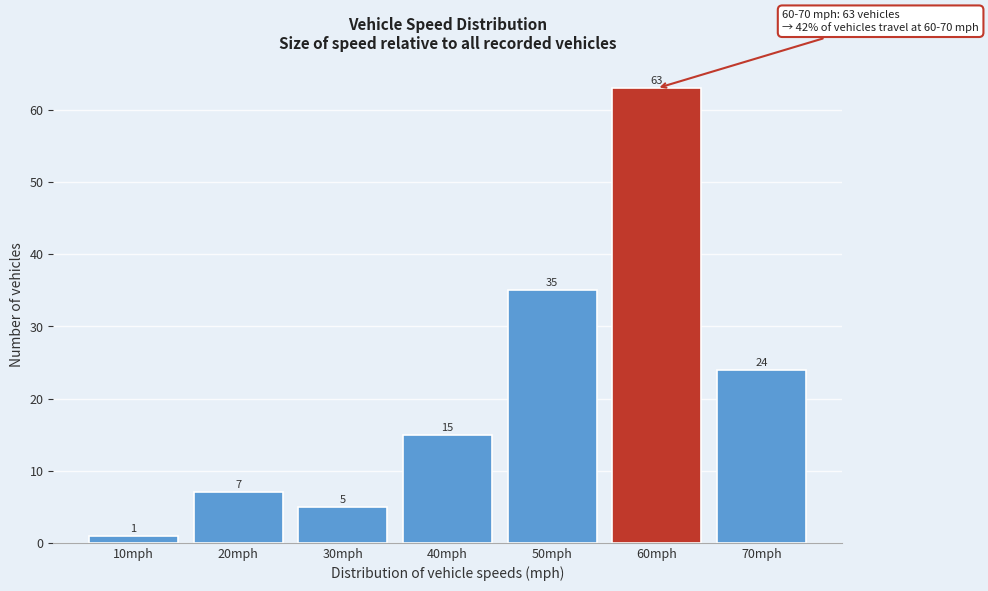

Reading right to left, extract all data points from this chart.

70mph=24	60mph=63	50mph=35	40mph=15	30mph=5	20mph=7	10mph=1